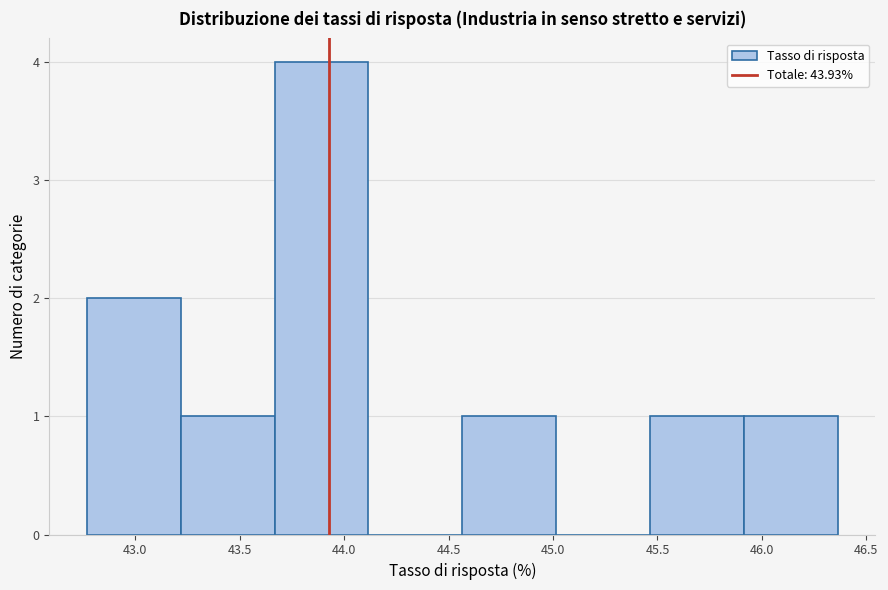

Reading left to right, transcribe this chart: for each bar, give the range it covers on the x-axis and its height. Neither the bar edges nor the heights are printed on the chart, so give them approximately, as read against the axes.

42.75 to 43.20: 2
43.20 to 43.65: 1
43.65 to 44.10: 4
44.10 to 44.55: 0
44.55 to 45.00: 1
45.00 to 45.45: 0
45.45 to 45.90: 1
45.90 to 46.35: 1